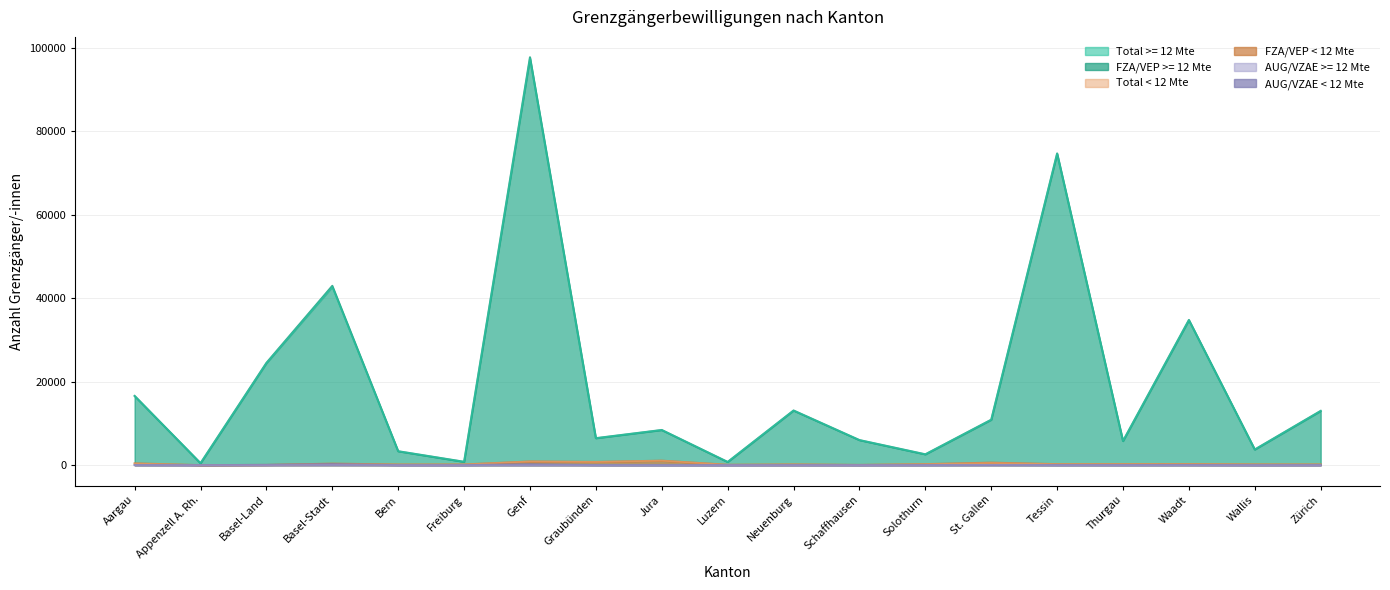

Where is FZA/VEP >= 12 Mte nearest to the value 49019?

Basel-Stadt